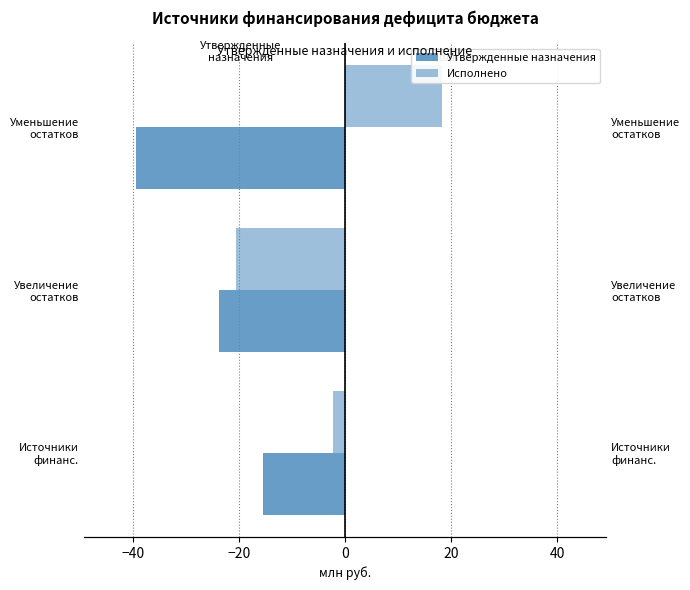

What is the smallest value displayed?

-39.3